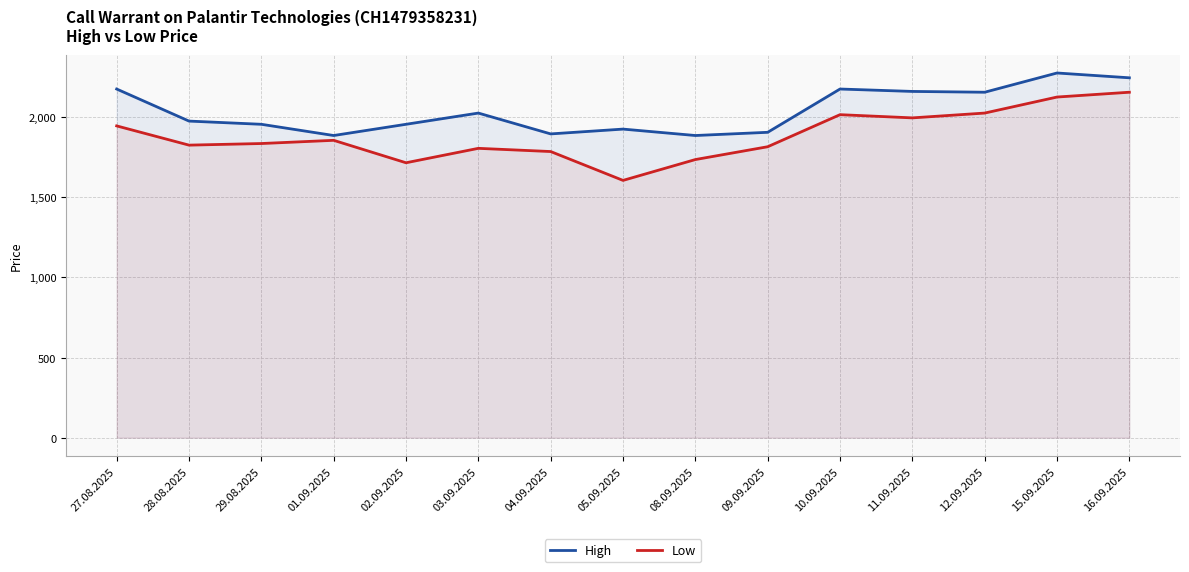

In Low, how many points are higher than both neighbors (excluding endpoints)?

3